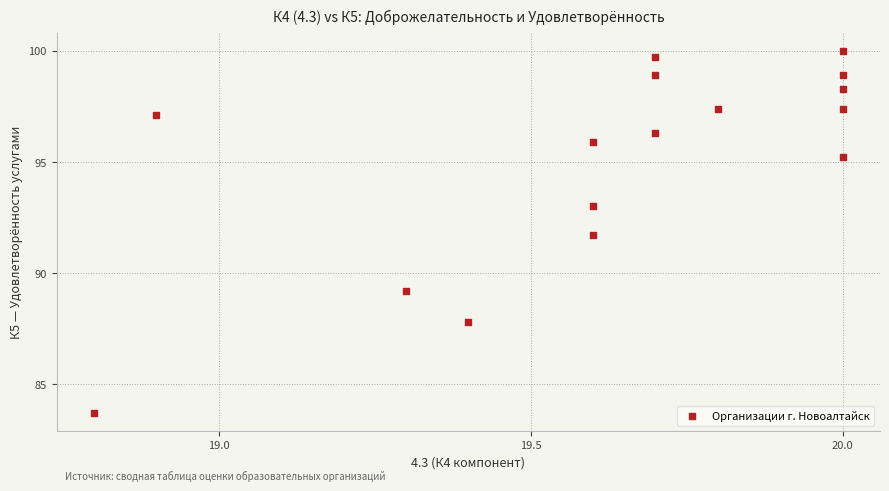

What is the range of X values (max minus min)?

1.2